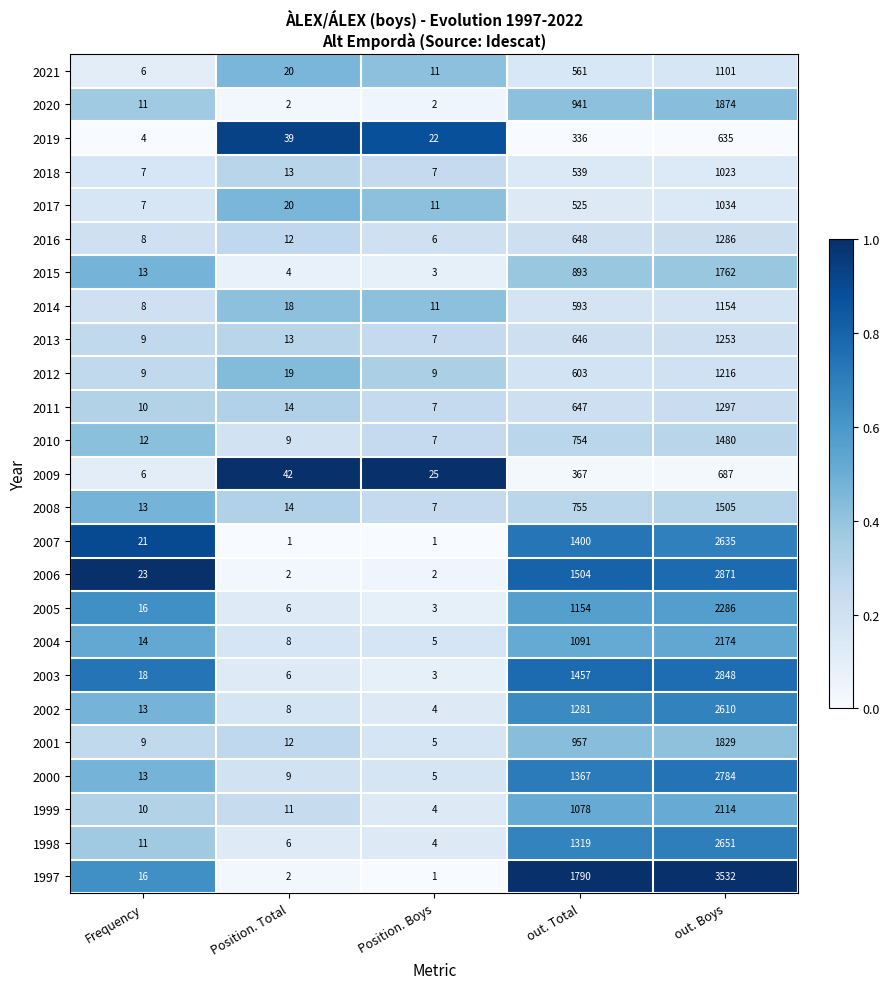

List the series in order of their peak value, highest first.

1997, 2006, 2003, 2000, 1998, 2007, 2002, 2005, 2004, 1999, 2020, 2001, 2015, 2008, 2010, 2011, 2016, 2013, 2012, 2014, 2021, 2017, 2018, 2009, 2019